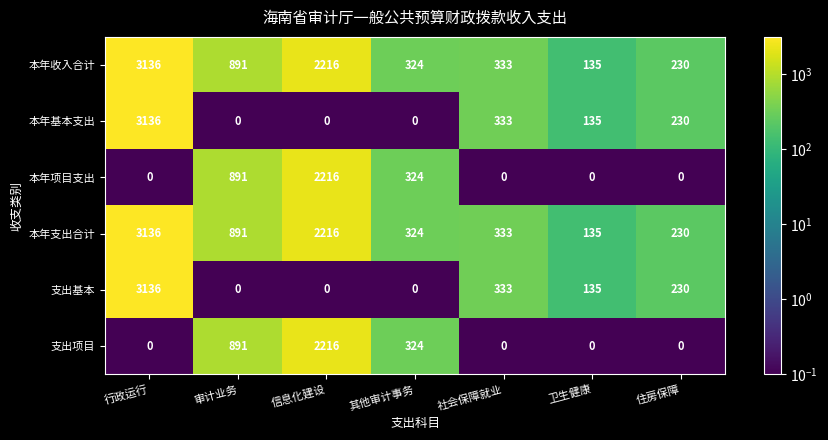

Where is 本年支出合计 nearest to the value 1635?

信息化建设